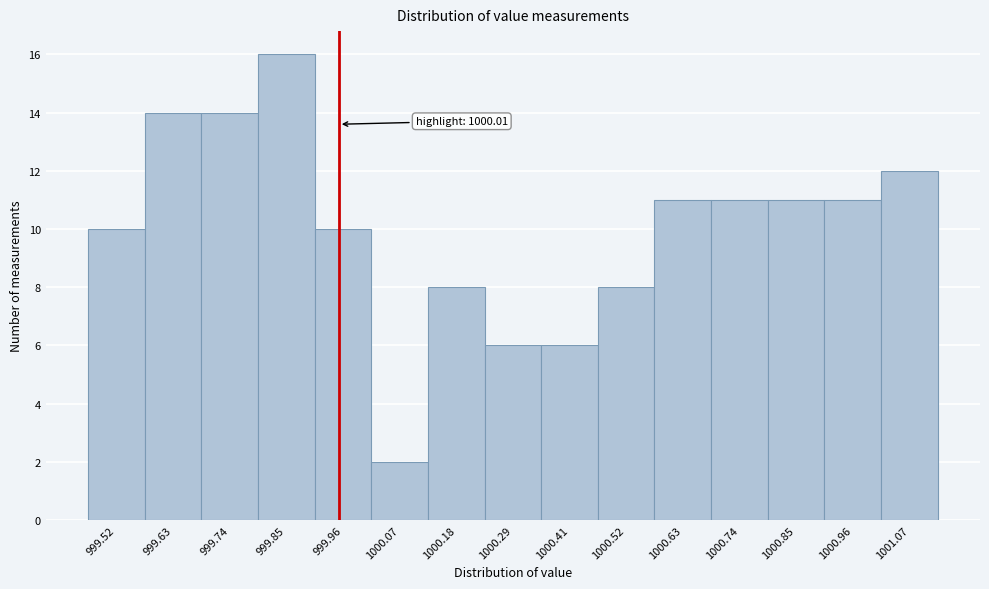

Reading left to right, list all the values displayed in this chart.

999.52=10	999.63=14	999.74=14	999.85=16	999.96=10	1000.07=2	1000.18=8	1000.29=6	1000.41=6	1000.52=8	1000.63=11	1000.74=11	1000.85=11	1000.96=11	1001.07=12